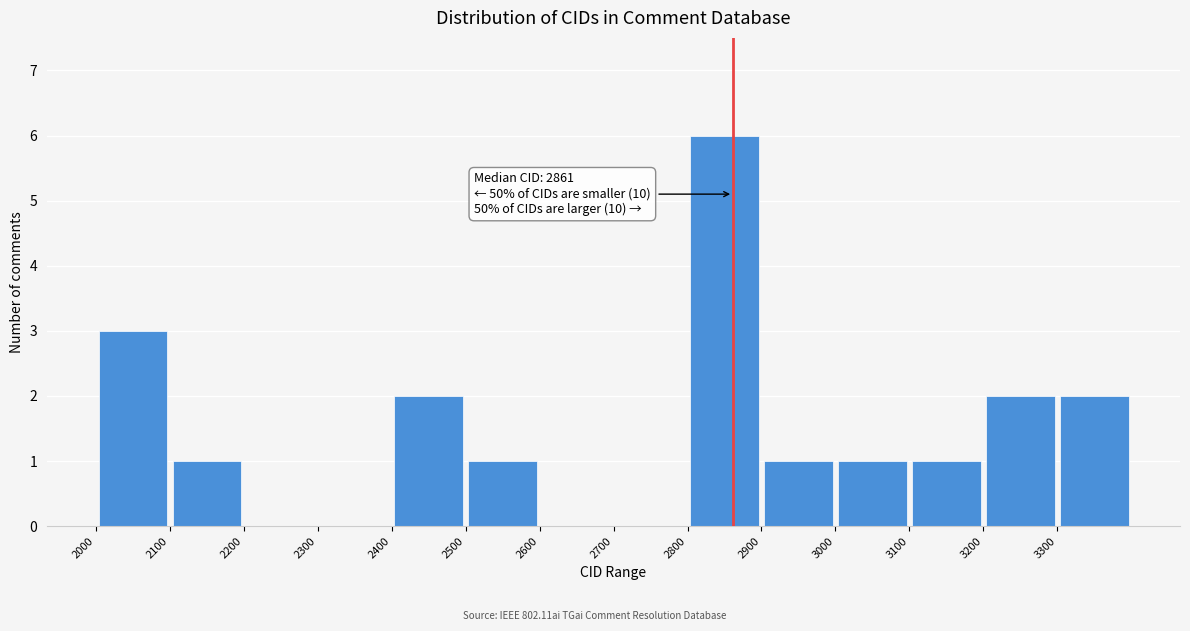

Over which range of the x-axis is the bar tallest?

2800 to 2900